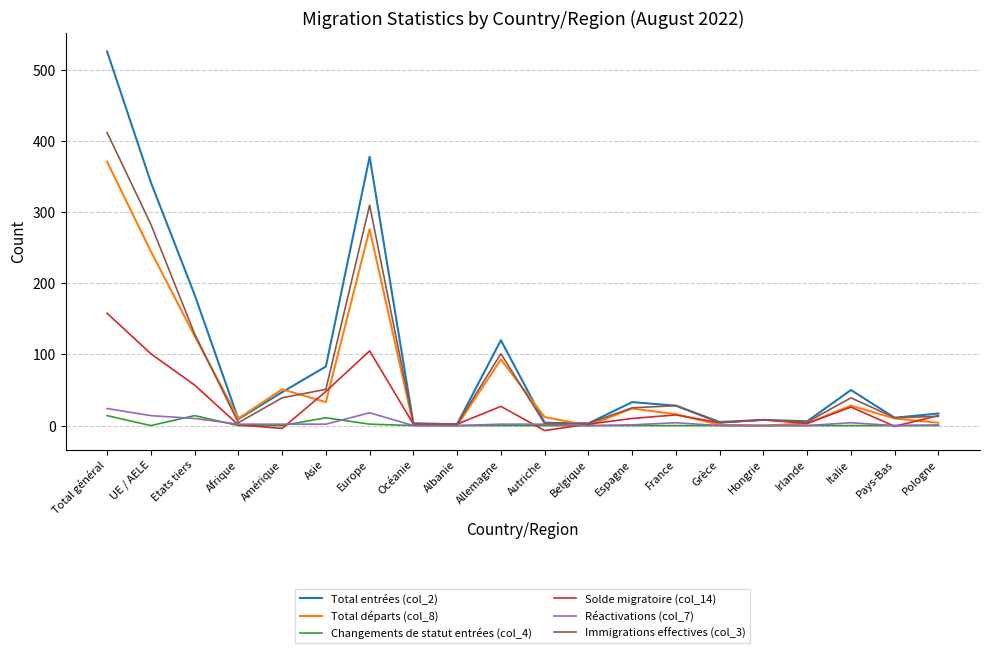

At which label does Total départs (col_8) reach its peak?

Total général